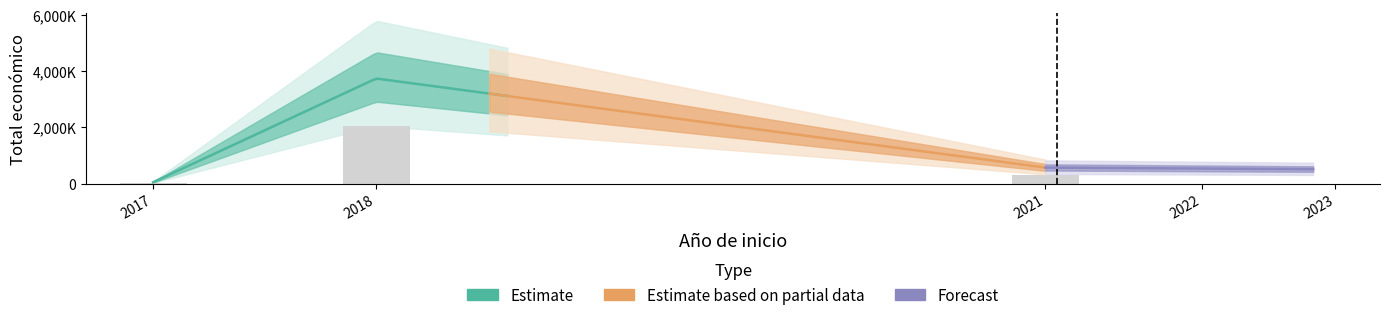

The value at 2021 is 567924. True or false?

True